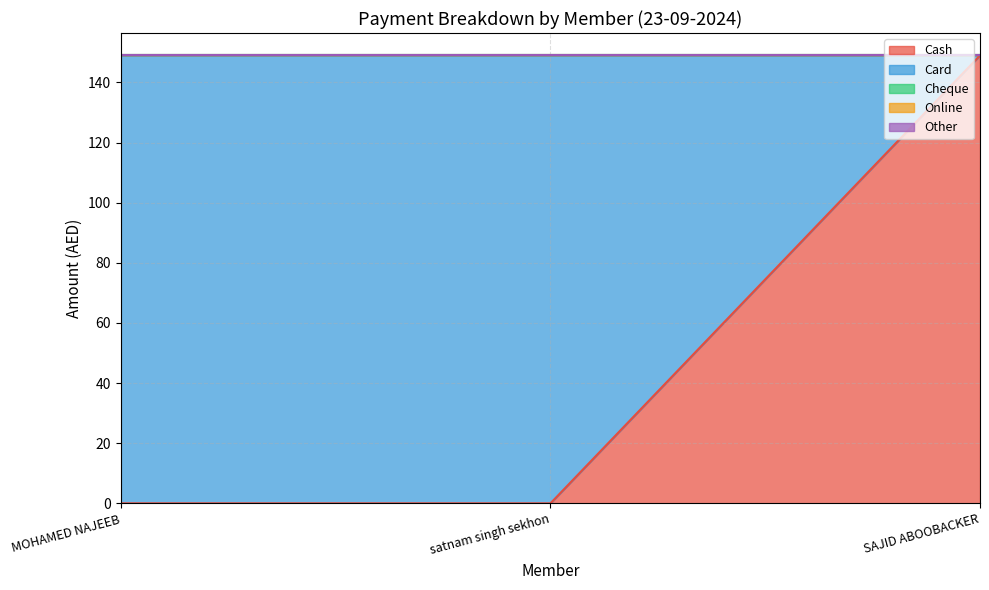

Which has a higher value, satnam singh sekhon or MOHAMED NAJEEB?

satnam singh sekhon